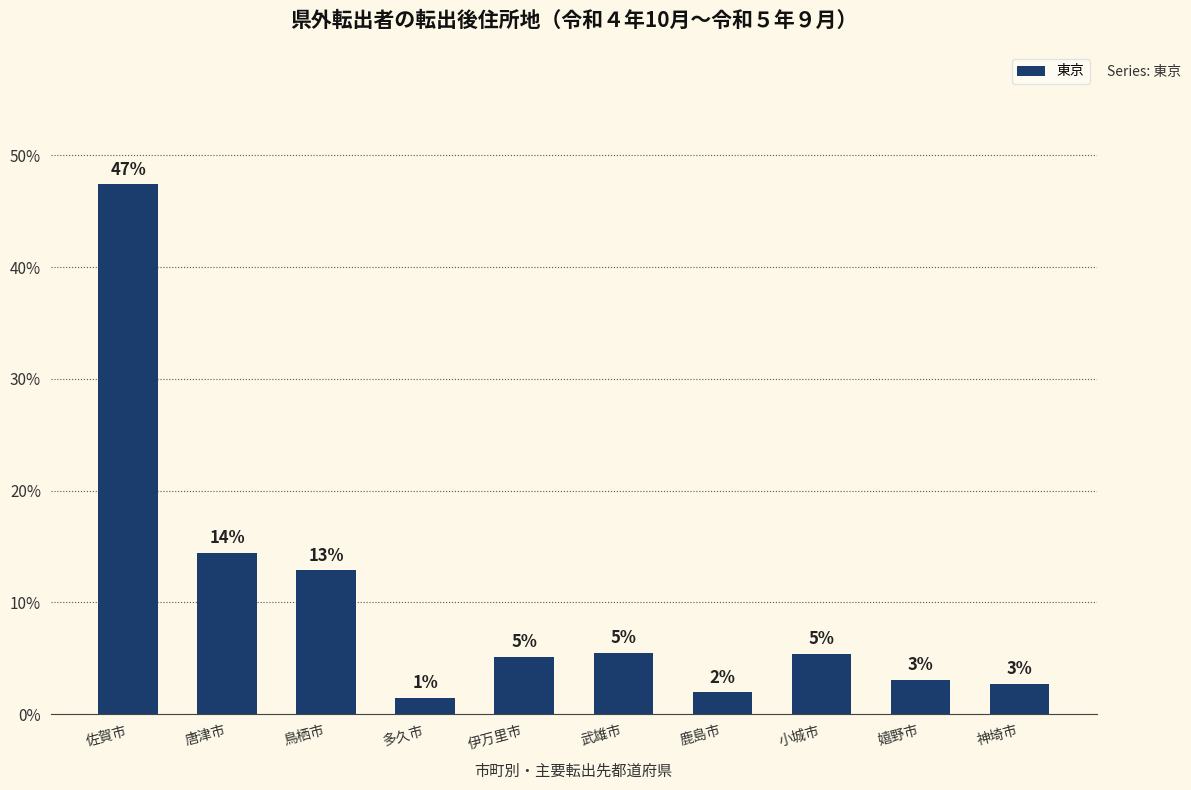

Rank the categories by value from highest to lowest.

佐賀市, 唐津市, 鳥栖市, 武雄市, 小城市, 伊万里市, 嬉野市, 神埼市, 鹿島市, 多久市